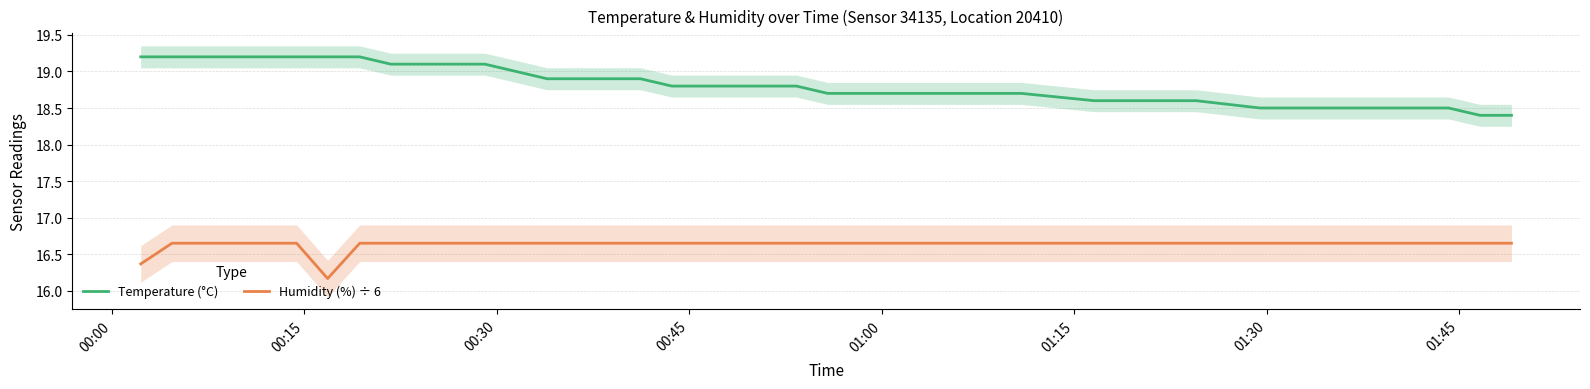

True or false: Temperature (°C) and Humidity (%) ÷ 6 intersect in this chart.

False